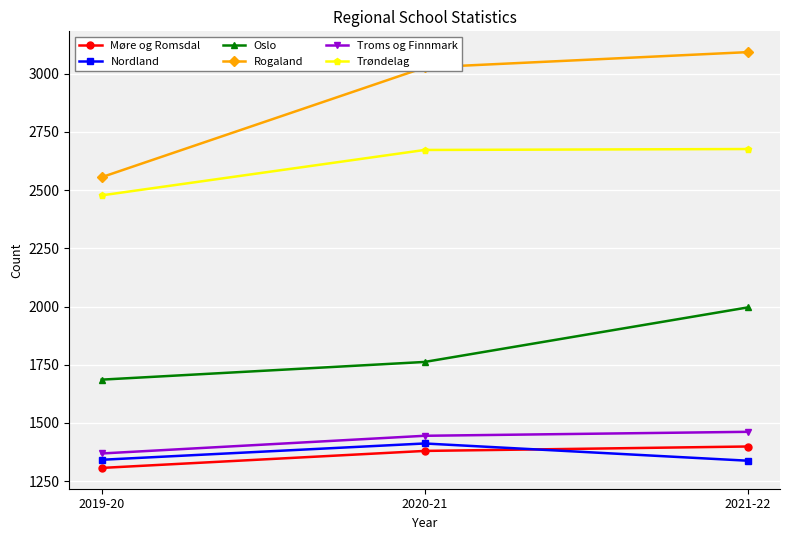

How many distinct data groups are displayed?

6